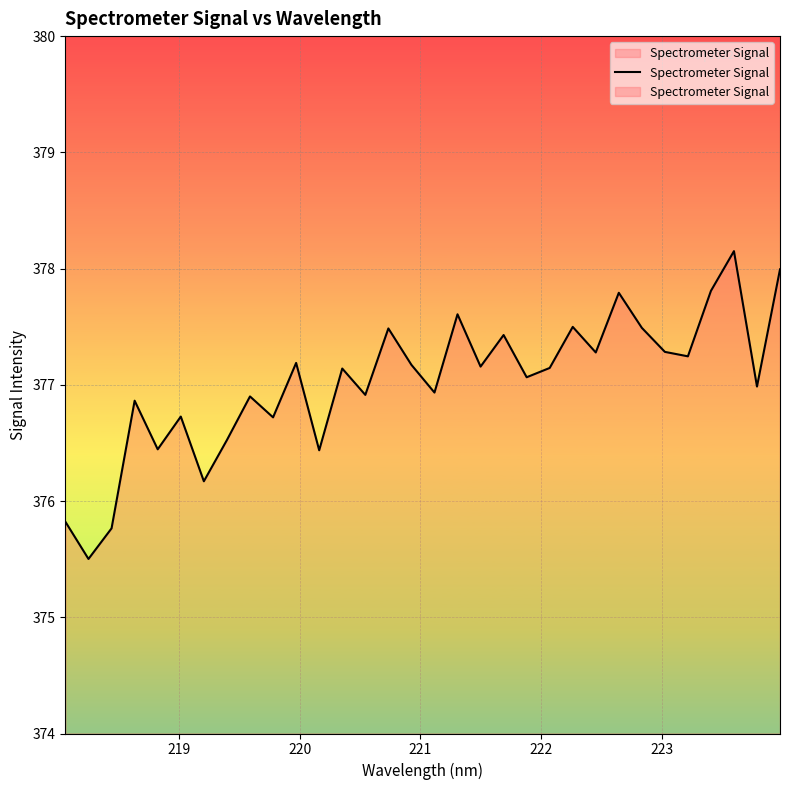

What is the difference between the maximum and second lowest values?

2.4